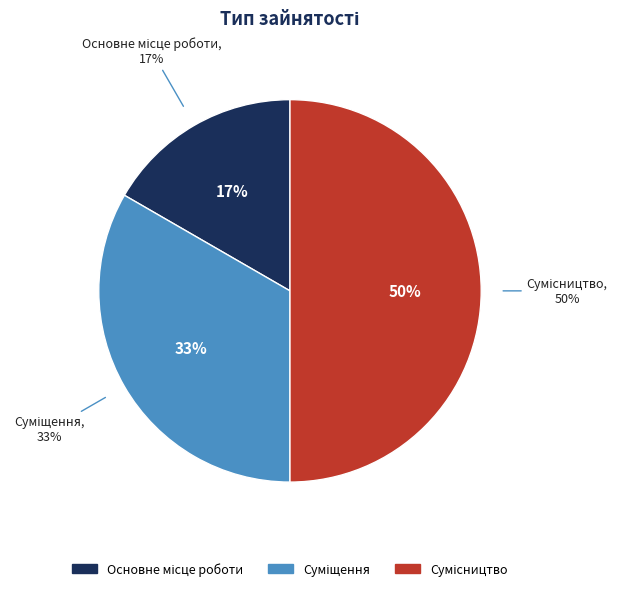

What is the total percentage of Основне місце роботи and Суміщення?

50.0%